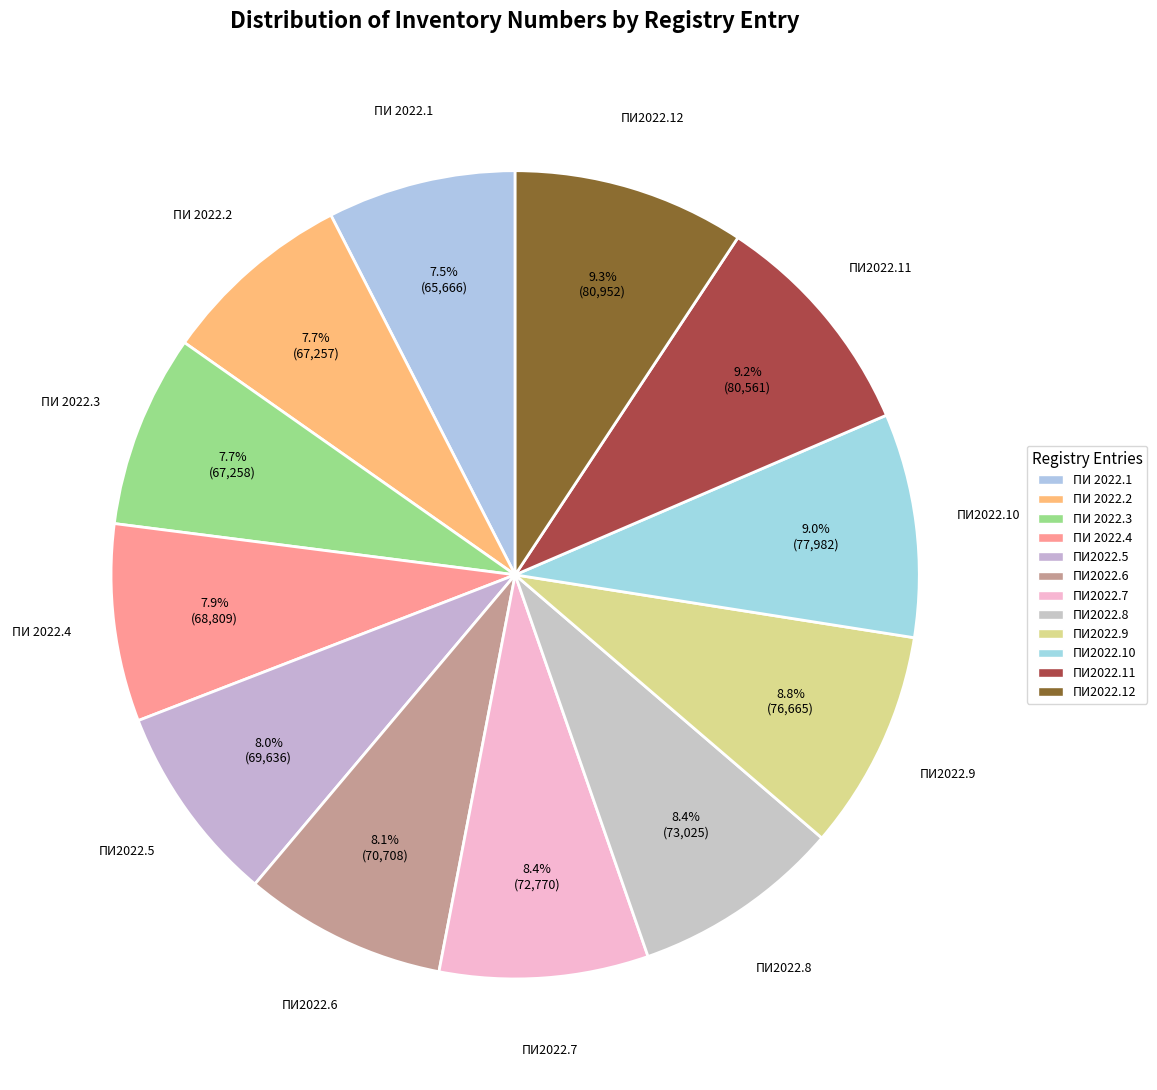

How many segments does this pie chart have?

12